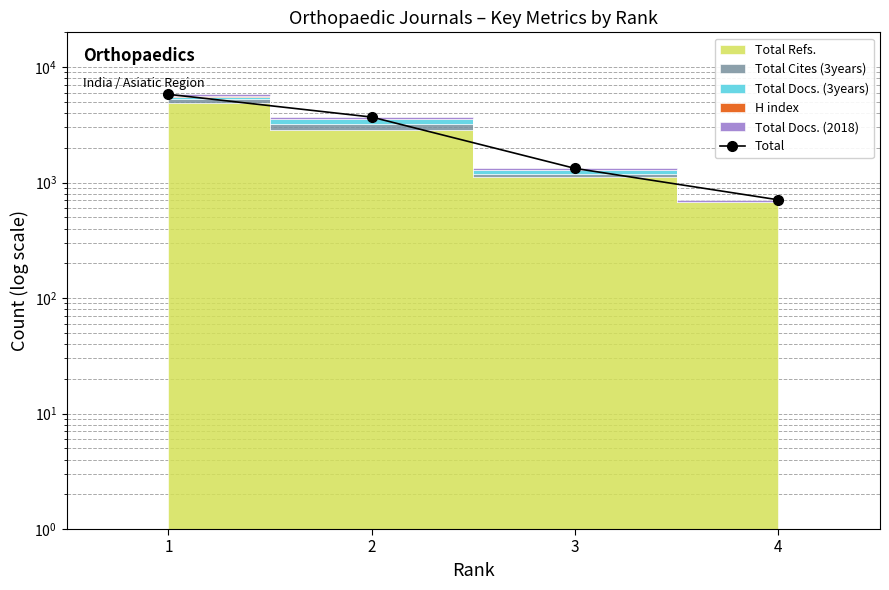

What is the sum of the values at 3 and 2?

5019